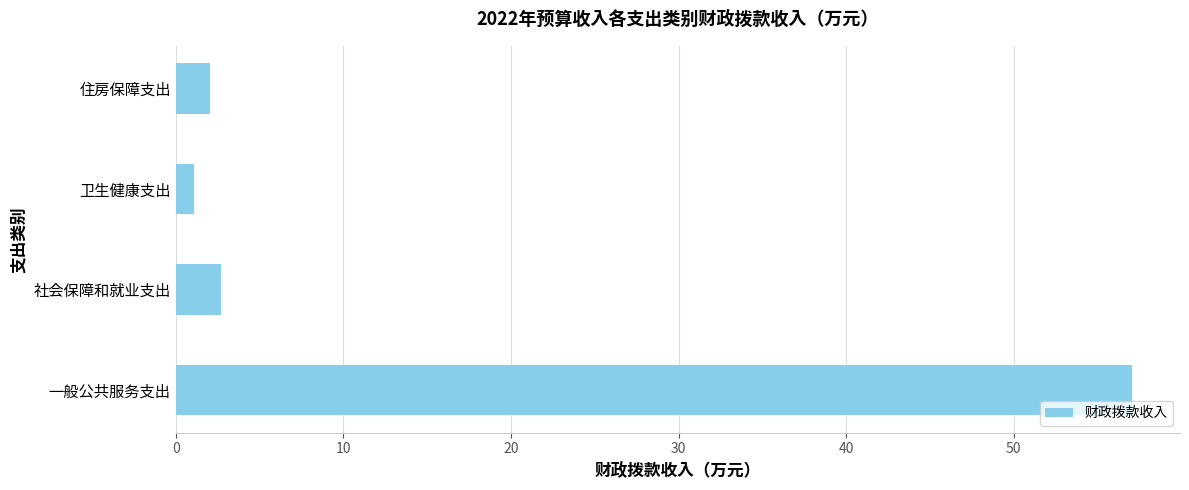

What is the difference between the maximum and minimum values?

56.0